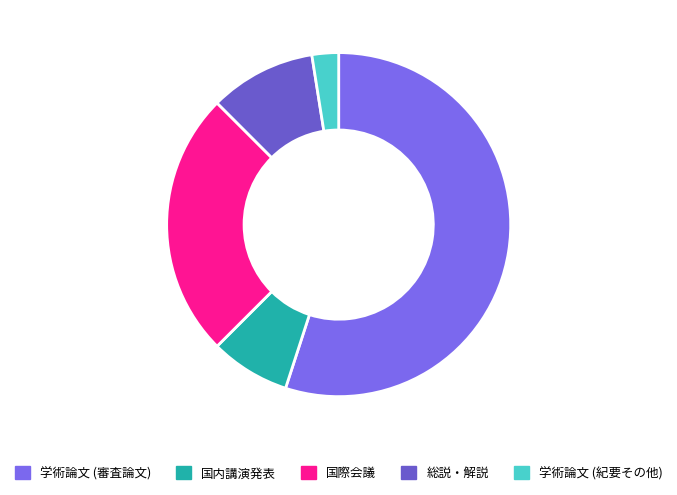

How many segments does this pie chart have?

5